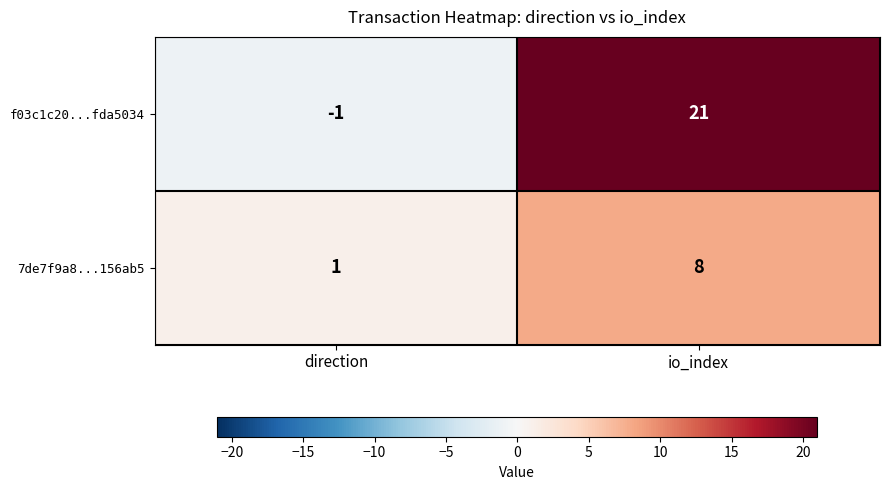

Reading left to right, extract all data points from this chart.

f03c1c20...fda5034: direction=-1	io_index=21
7de7f9a8...156ab5: direction=1	io_index=8